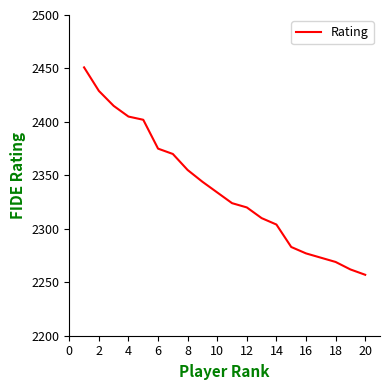

What is the difference between the maximum and minimum values?

194